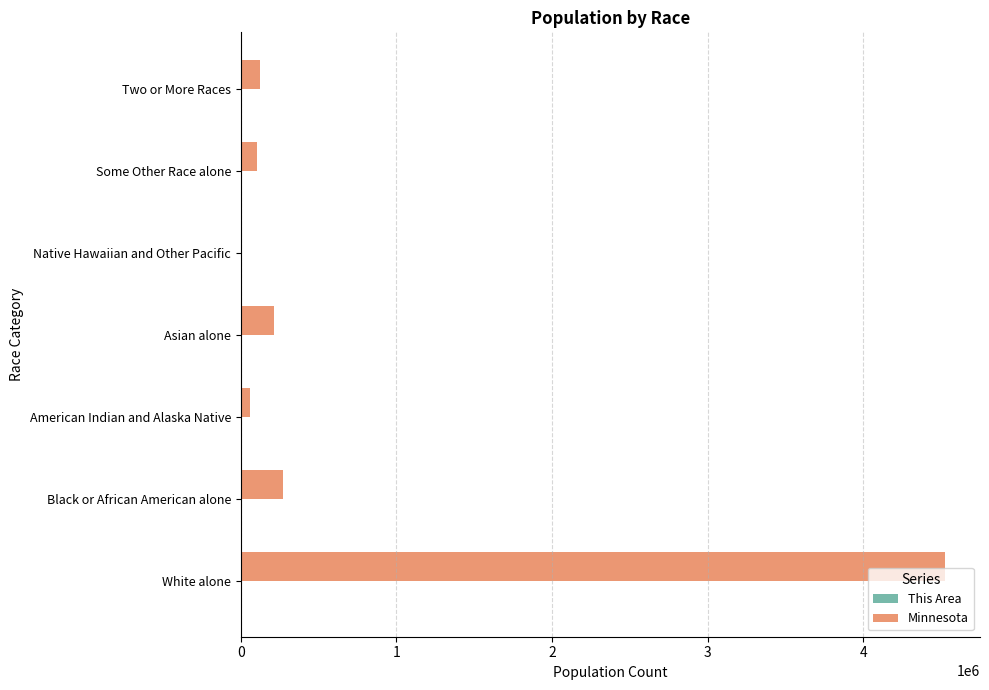

The value of Minnesota at Two or More Races is 125145. True or false?

True